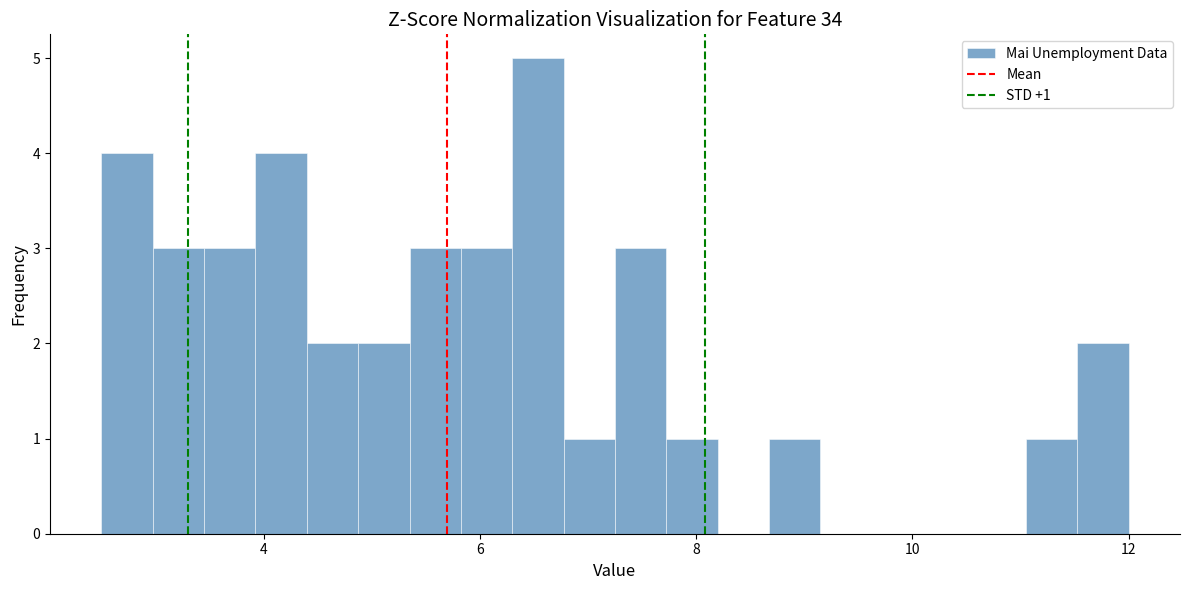

Around what value on the x-axis is the tallest bar? Give the approximate position of its centre, as read against the axis.

6.6